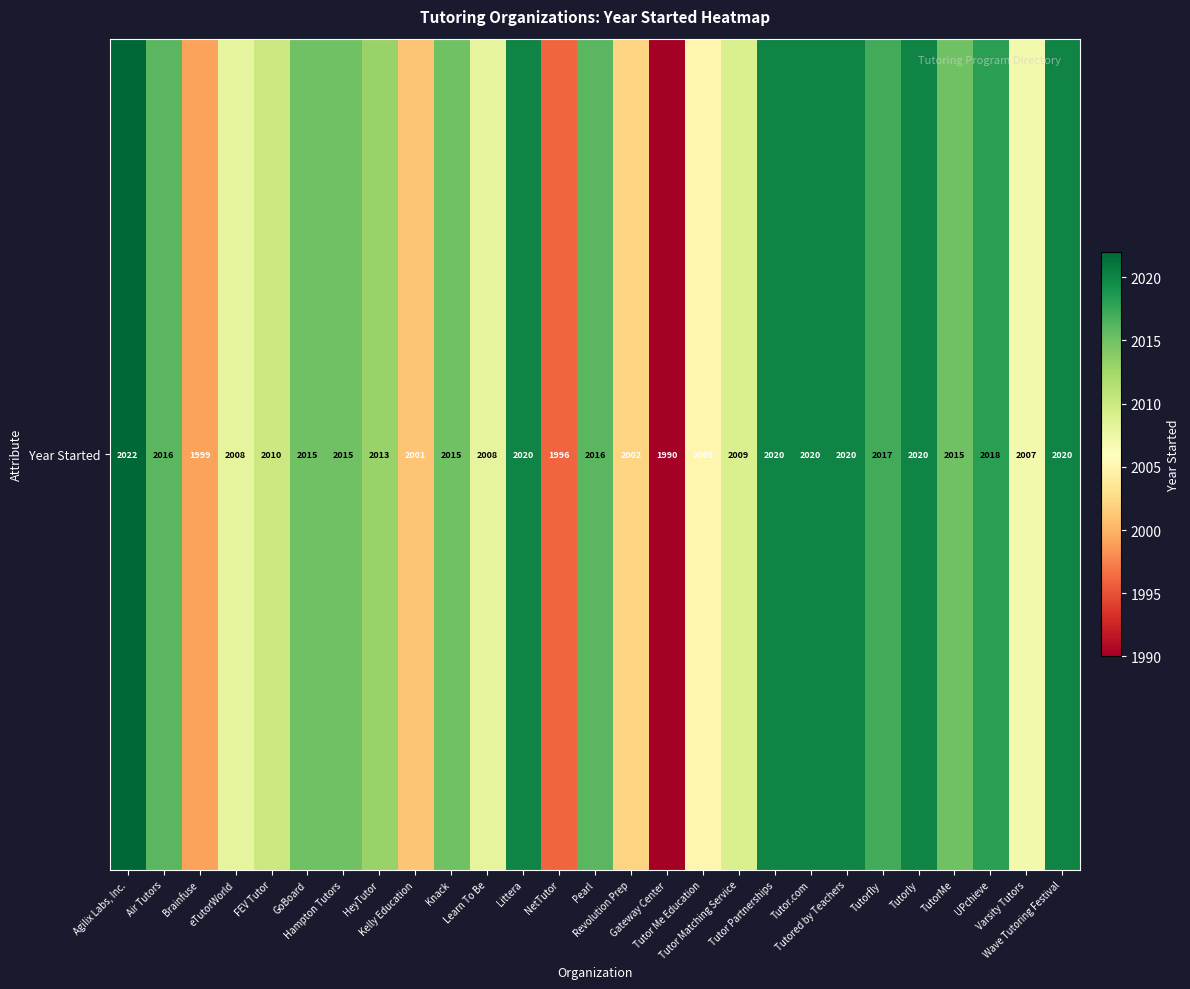

What is the change in value from Agilix Labs, Inc. to Littera?

-2